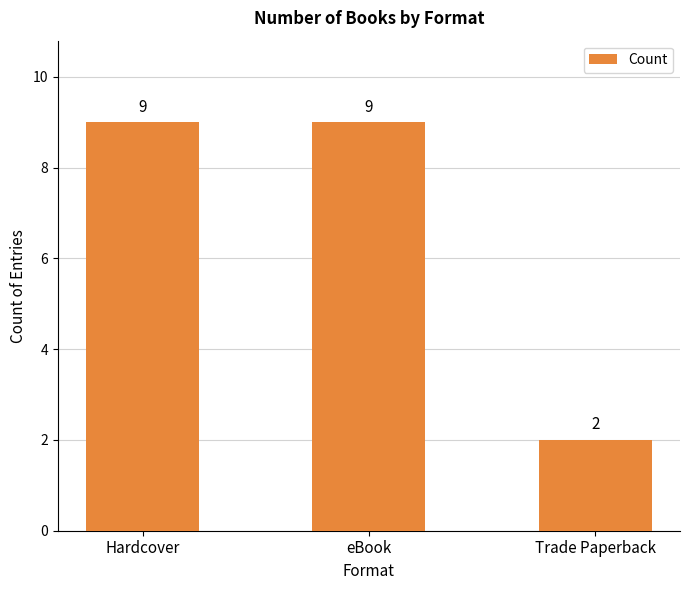

How many series are shown in this chart?

1